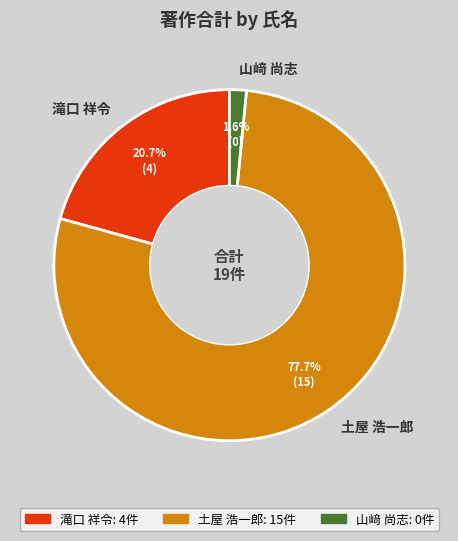

To the nearest percent, what is the difference between the 滝口 祥令 and 土屋 浩一郎 slice percentages?

57%